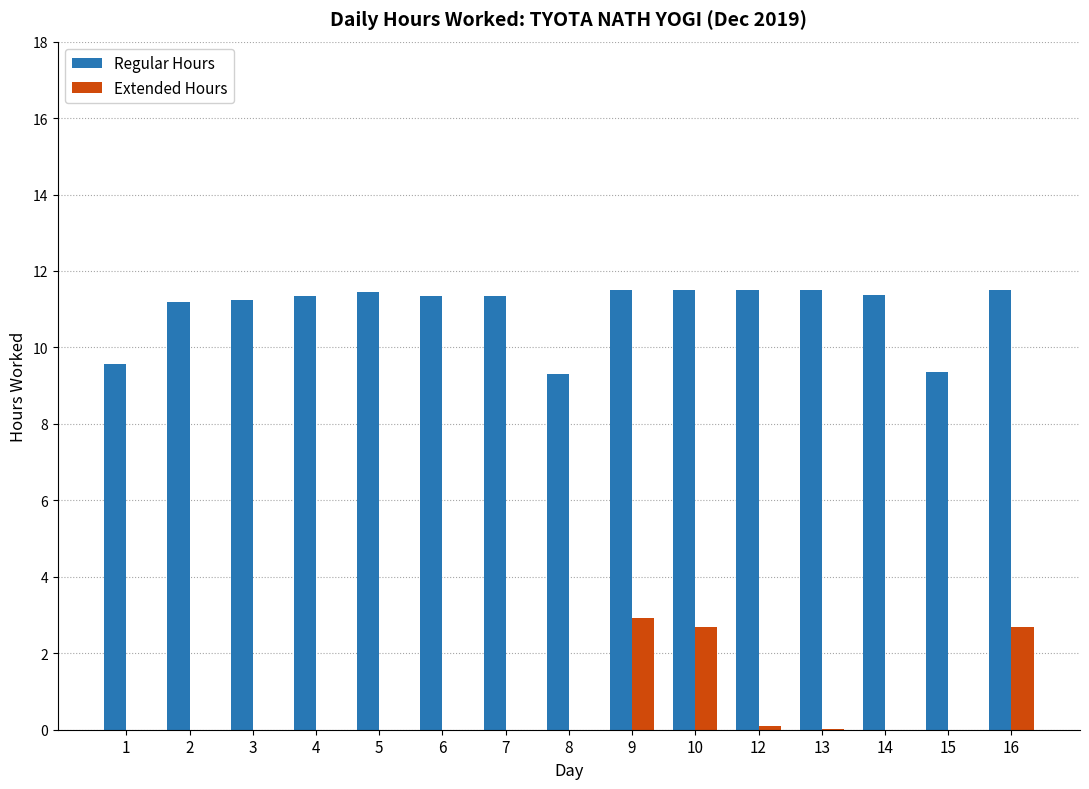

Which series has the largest total across all categories?

Regular Hours